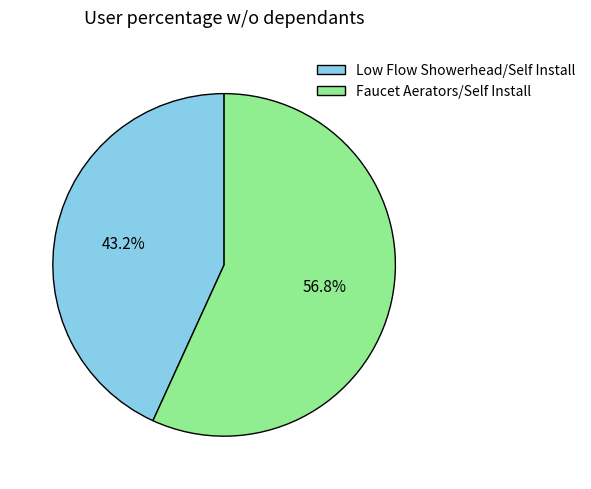

Approximately how many times larger is the value at Low Flow Showerhead compared to Faucet Aerators?

0.8